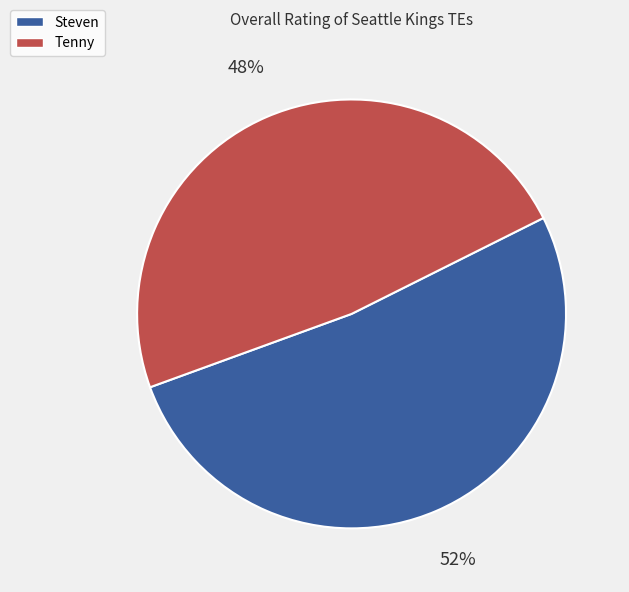

Do Tenny and Steven together represent more than half of the pie?

Yes